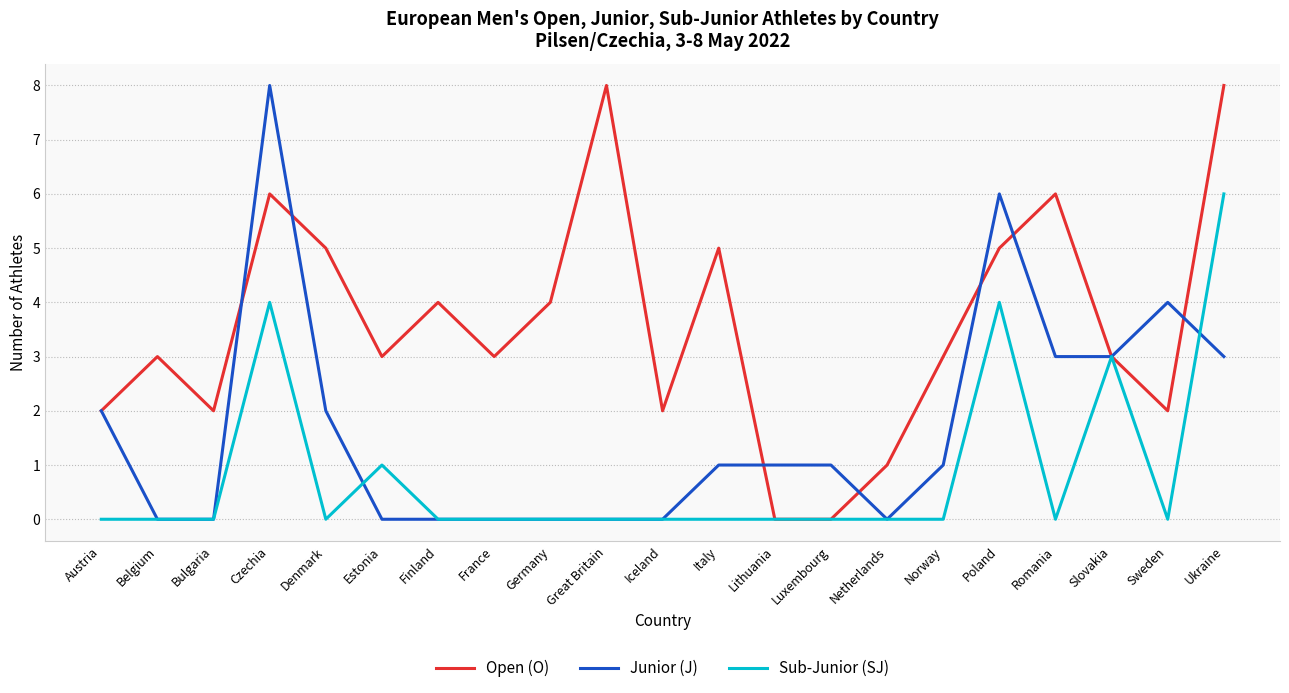

The value of Sub-Junior (SJ) at Iceland is 0. True or false?

True